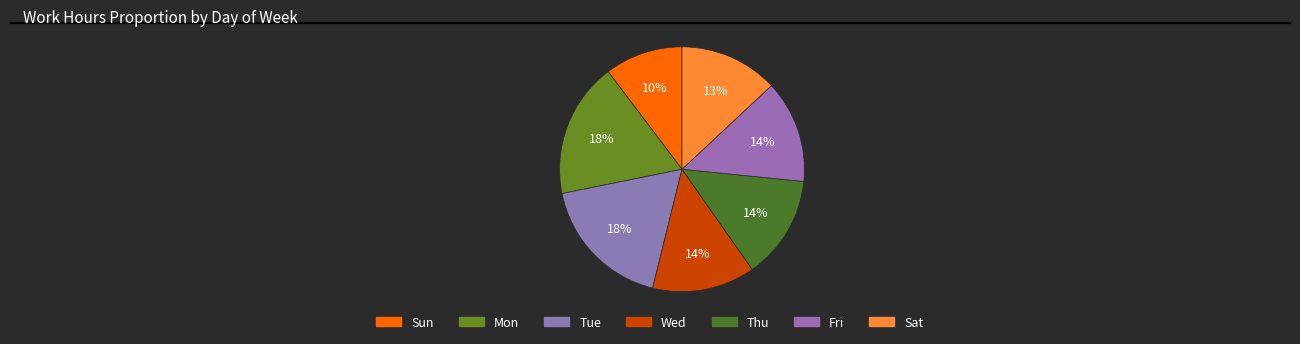

Count the number of slices in the pie.

7